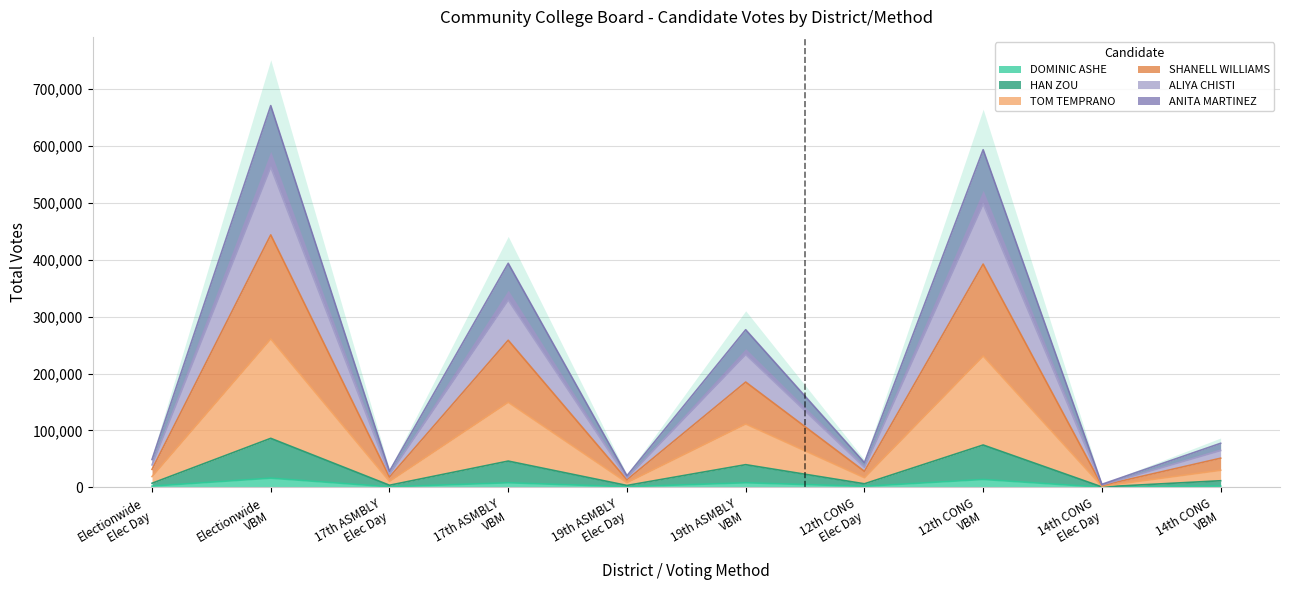

What is the highest value of the DOMINIC ASHE series?

16257